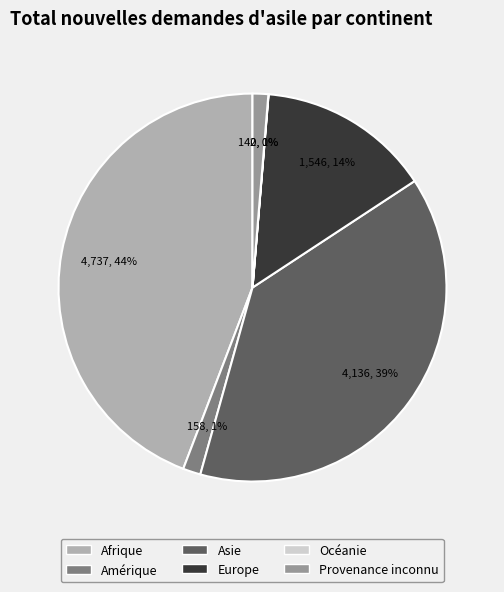

The Amérique slice represents 1% of the pie. True or false?

True